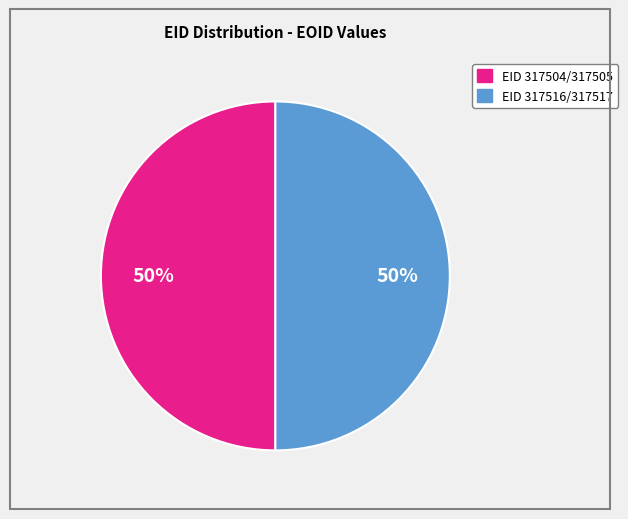

To the nearest percent, what is the average slice percentage?

50%